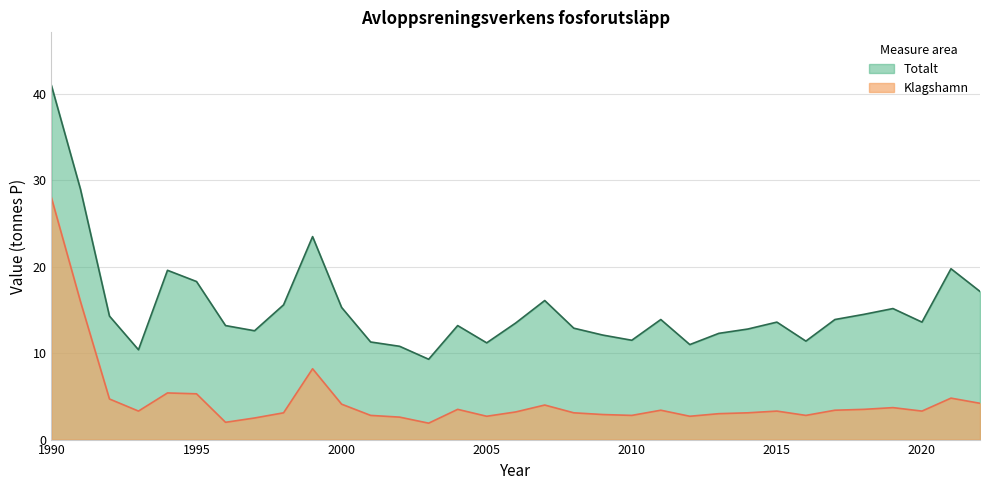

Read the Totalt value at 2009.

12.1